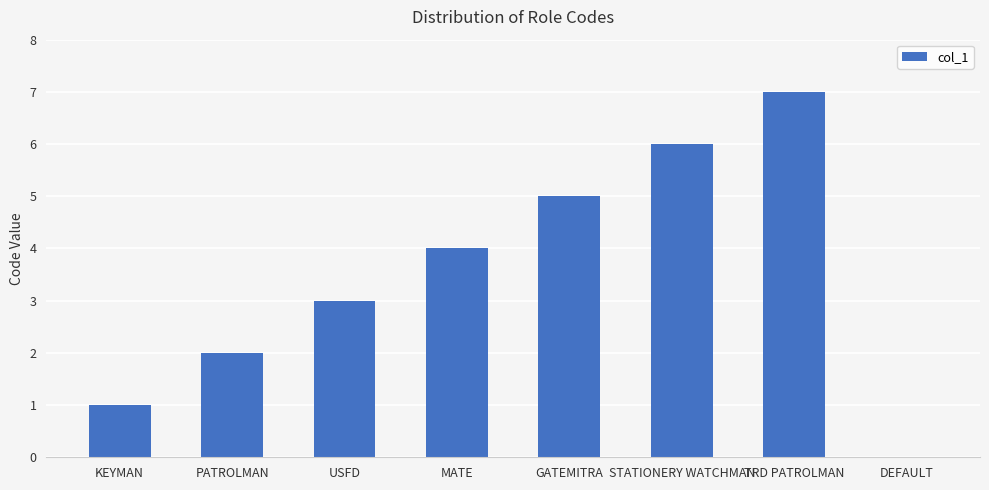

What is the sum of the values at DEFAULT and MATE?

4